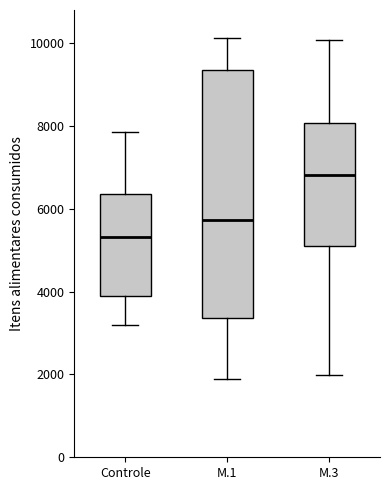

Which box's median line is the lowest?

Controle